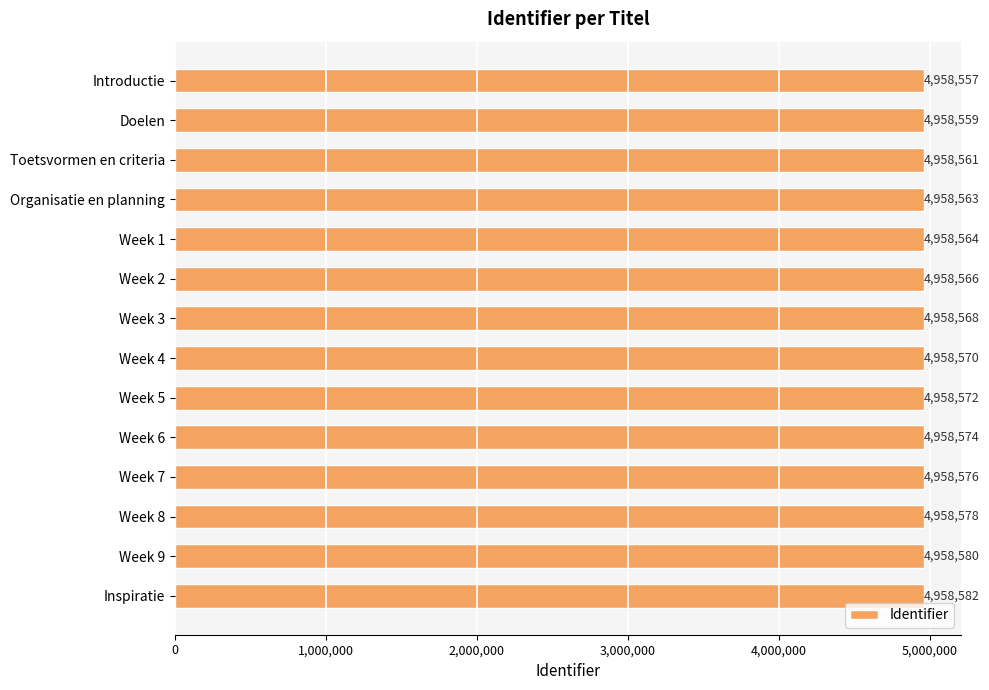

Rank the categories by value from highest to lowest.

Inspiratie, Week 9, Week 8, Week 7, Week 6, Week 5, Week 4, Week 3, Week 2, Week 1, Organisatie en planning, Toetsvormen en criteria, Doelen, Introductie